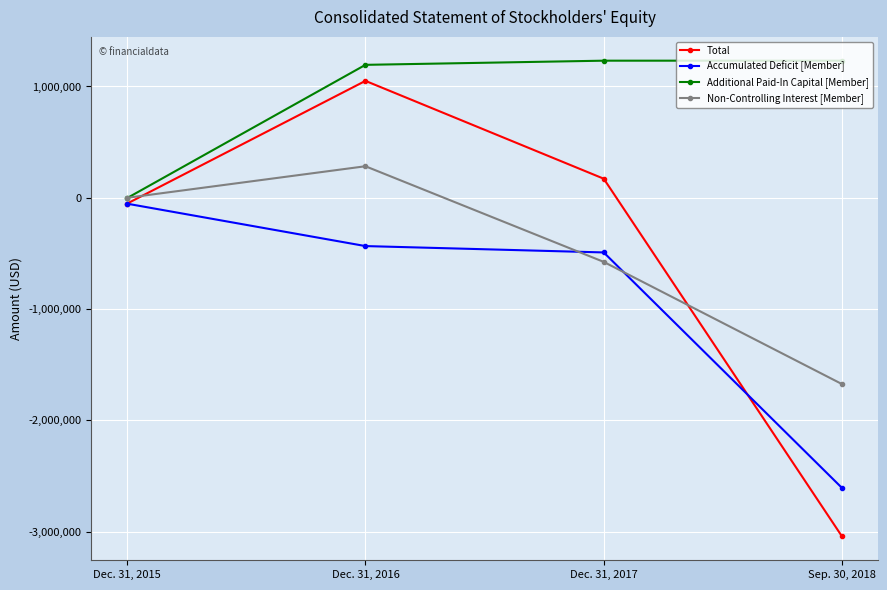

Reading left to right, transcribe all the data shown in this chart.

Total: Dec. 31, 2015=-52099	Dec. 31, 2016=1050461	Dec. 31, 2017=171430	Sep. 30, 2018=-3043030
Accumulated Deficit [Member]: Dec. 31, 2015=-53099	Dec. 31, 2016=-433896	Dec. 31, 2017=-491077	Sep. 30, 2018=-2607361
Additional Paid-In Capital [Member]: Dec. 31, 2015=-2607	Dec. 31, 2016=1194507	Dec. 31, 2017=1231917	Sep. 30, 2018=1231917
Non-Controlling Interest [Member]: Dec. 31, 2015=0	Dec. 31, 2016=283357	Dec. 31, 2017=-575994	Sep. 30, 2018=-1674169